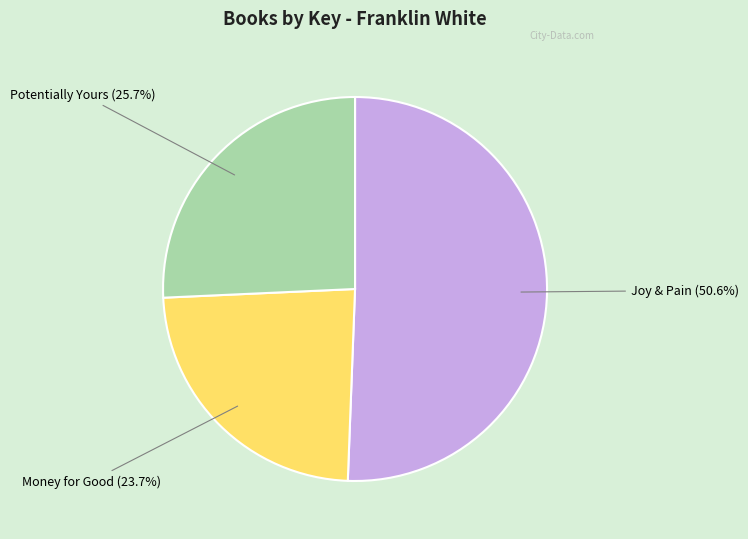

Which slice is the smallest?

Money for Good